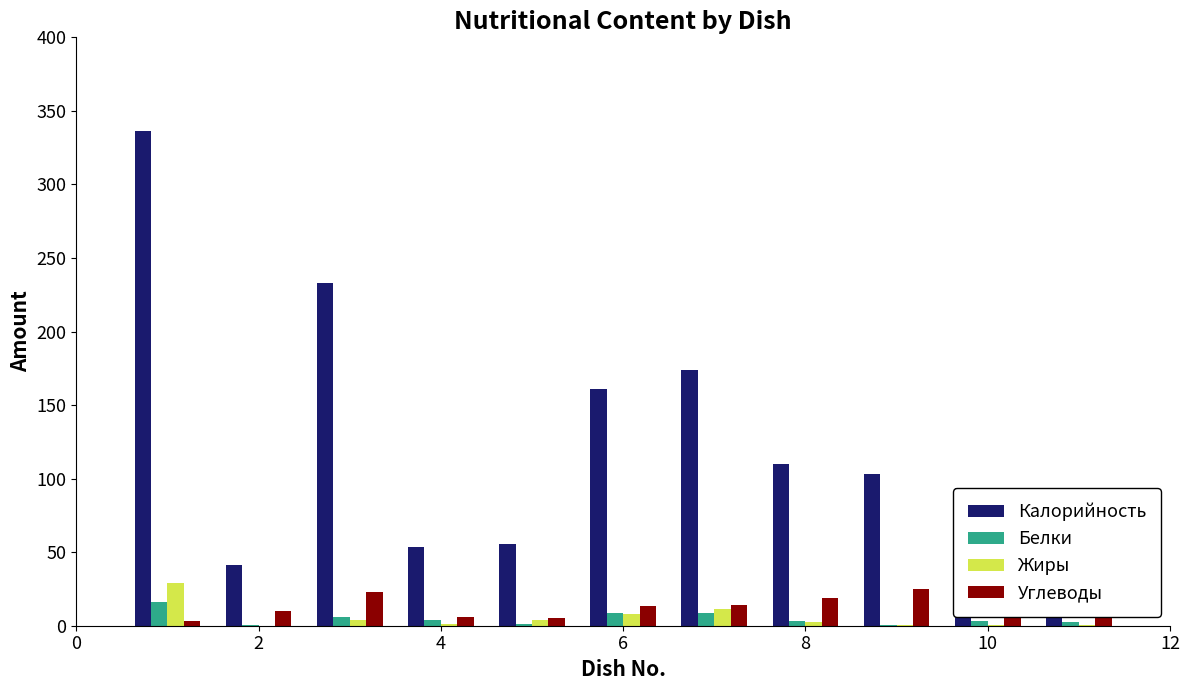

How many series are shown in this chart?

4